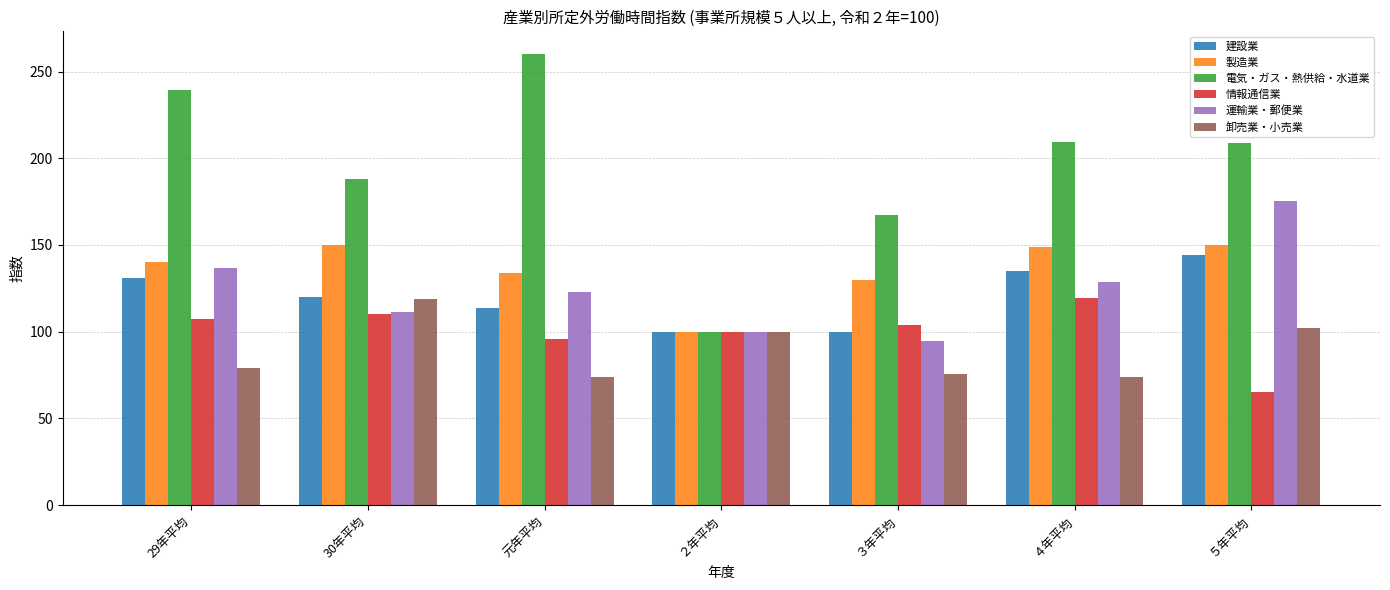

What is the difference between the 製造業 values at ５年平均 and ３年平均?

20.2